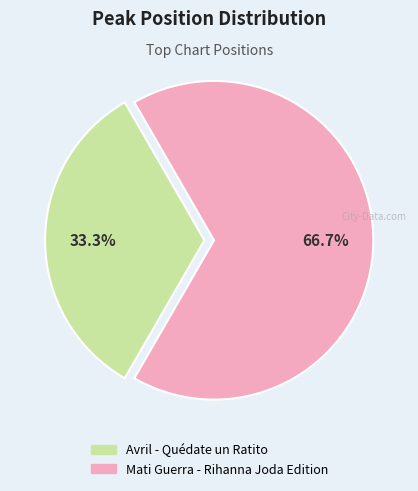

Combined, do Avril - Quédate un Ratito and Mati Guerra - Rihanna Joda Edition account for over 50%?

Yes